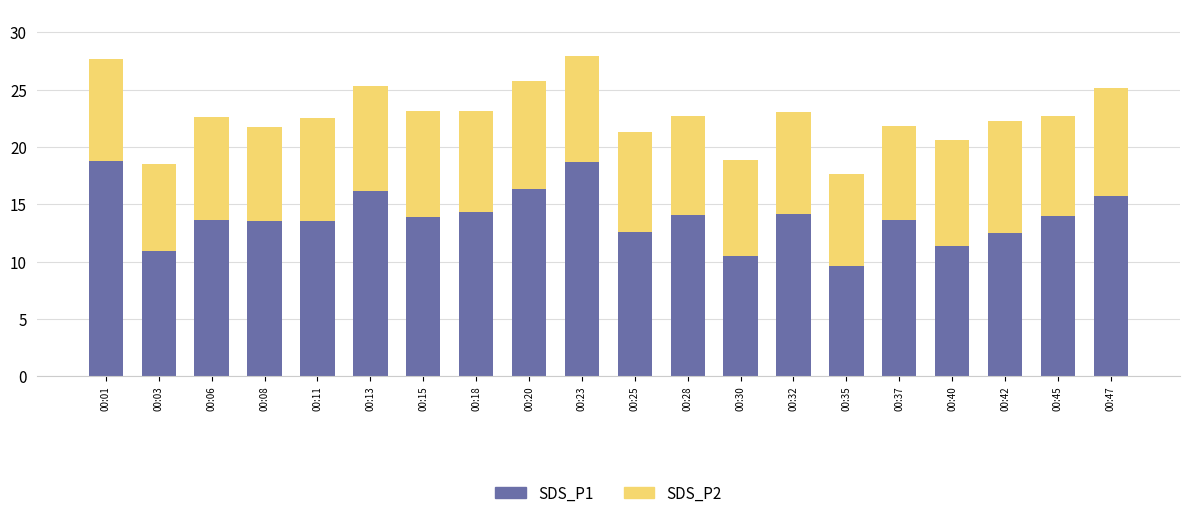

The SDS_P1 series shows 21.4 at 00:28. True or false?

False